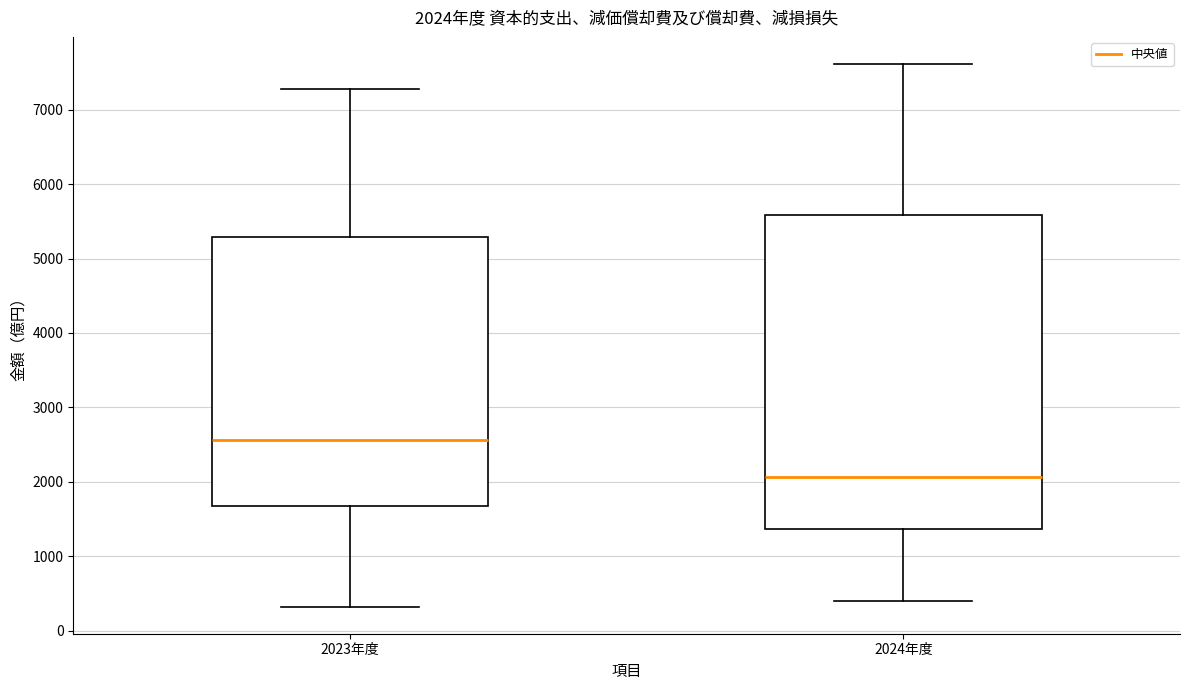

Which box is the tallest, from its lower edge to its upper edge?

2024年度